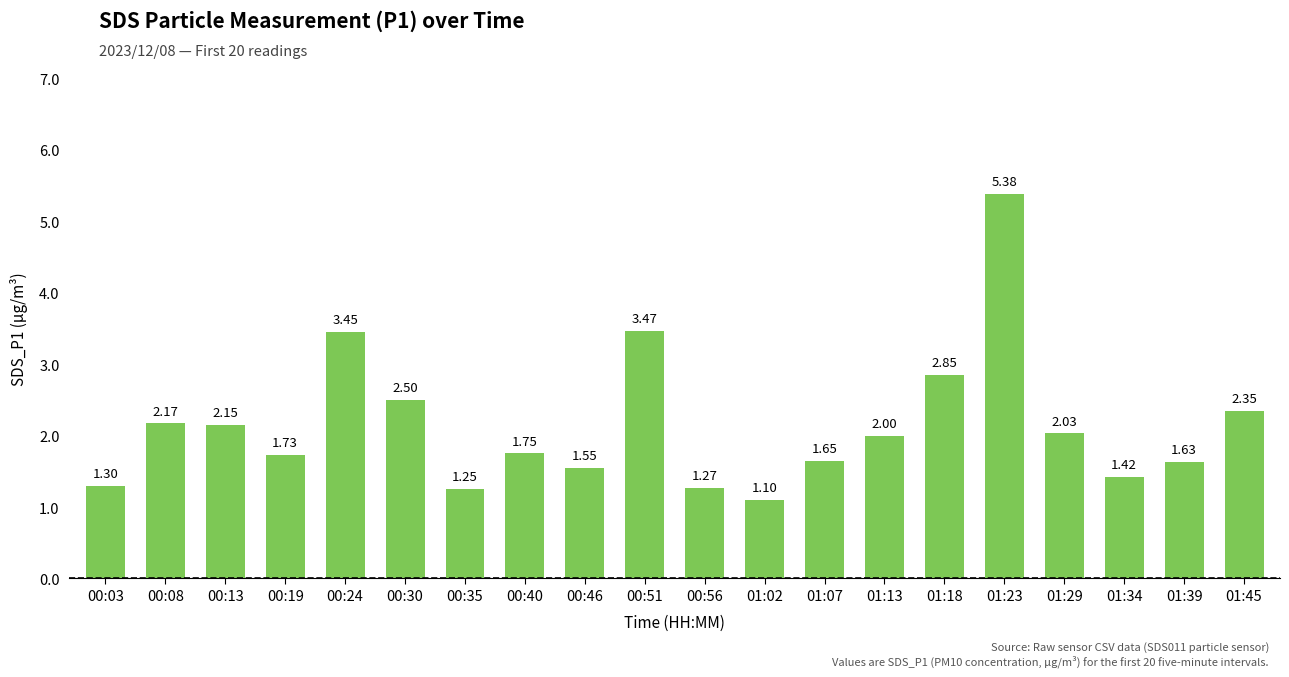

What is the sum of all values?

43.0